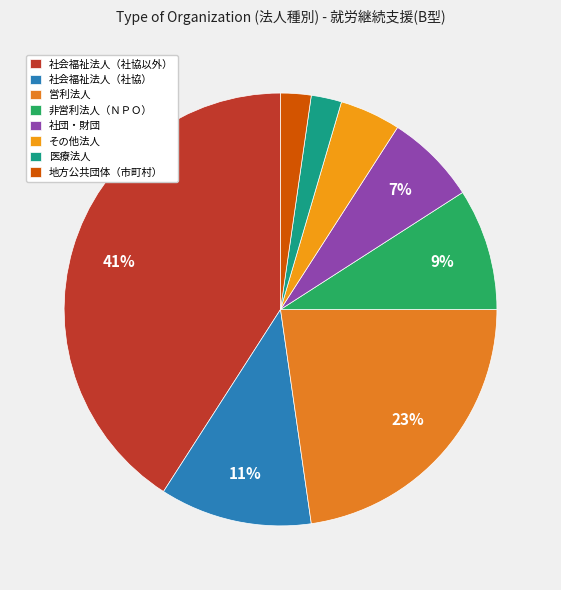

Is it true that その他法人 is 5% of the pie?

True